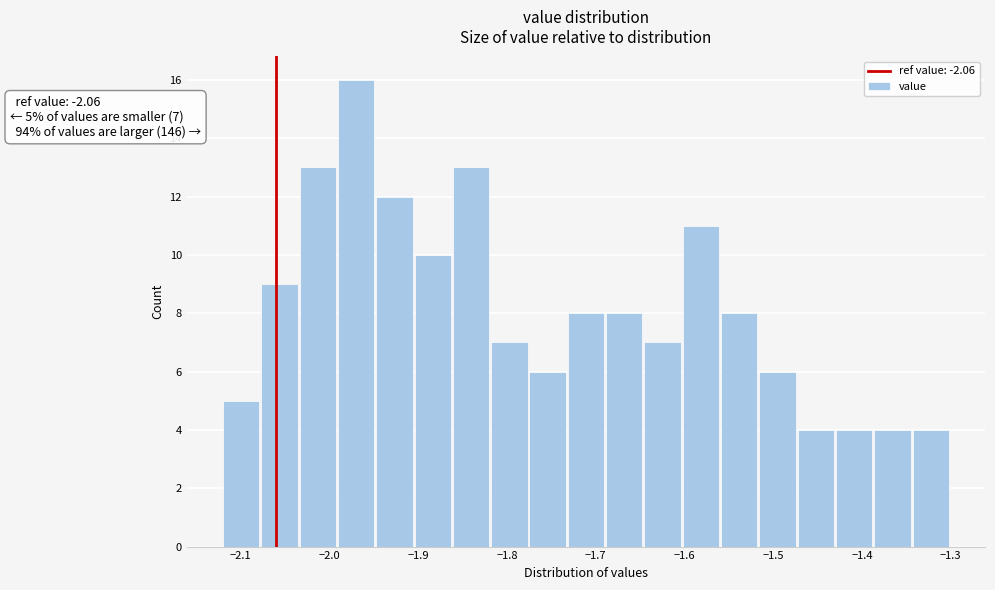

Which range on the x-axis has the tallest bar?

-1.99 to -1.95